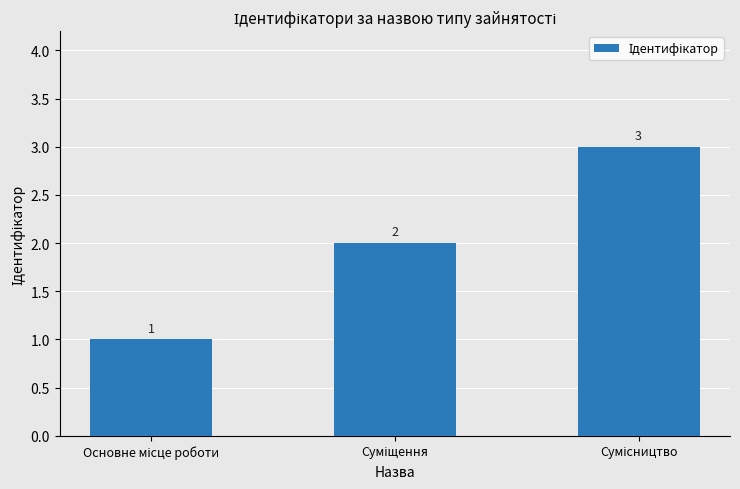

How many values are between 1 and 3?

3